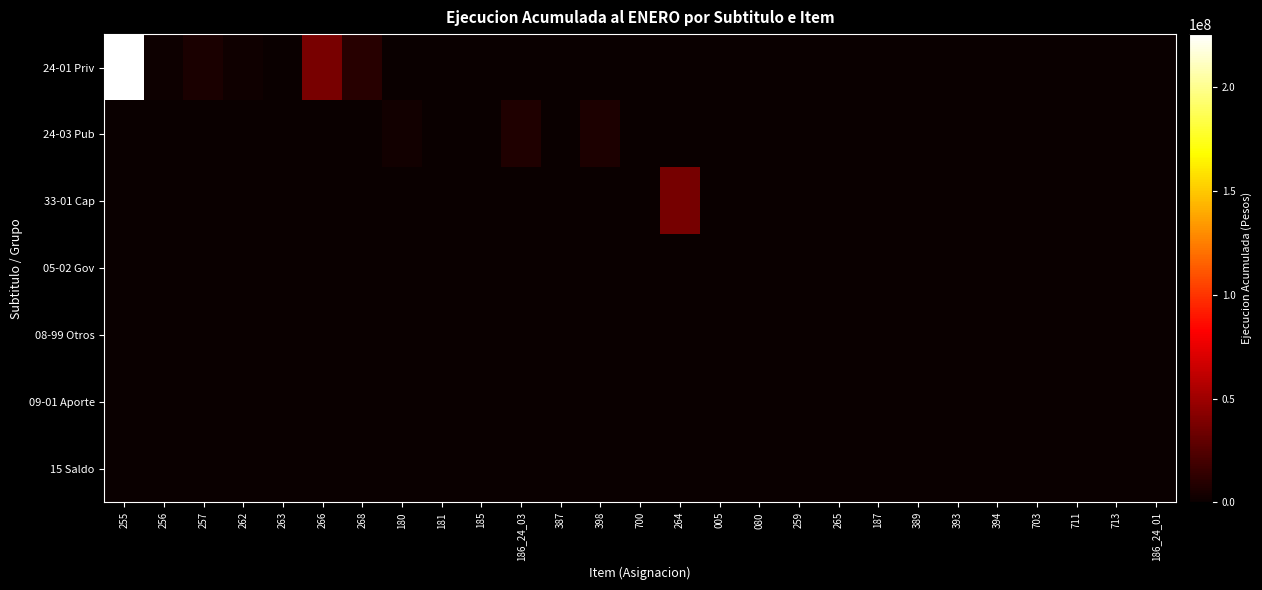

Which series has the largest total across all categories?

24-01 Priv